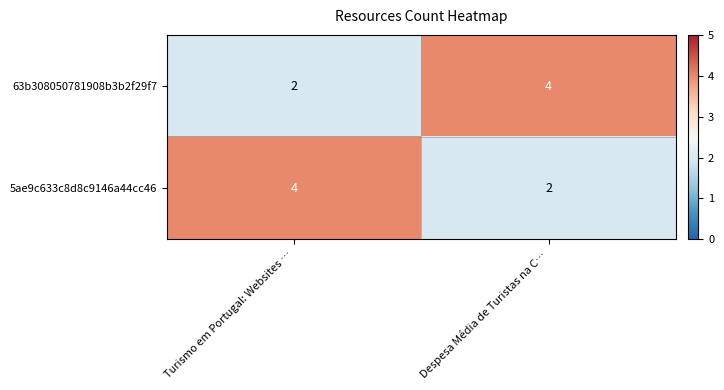

Reading right to left, extract all data points from this chart.

63b308050781908b3b2f29f7: Despesa Média de Turistas na C…=4	Turismo em Portugal: Websites …=2
5ae9c633c8d8c9146a44cc46: Despesa Média de Turistas na C…=2	Turismo em Portugal: Websites …=4